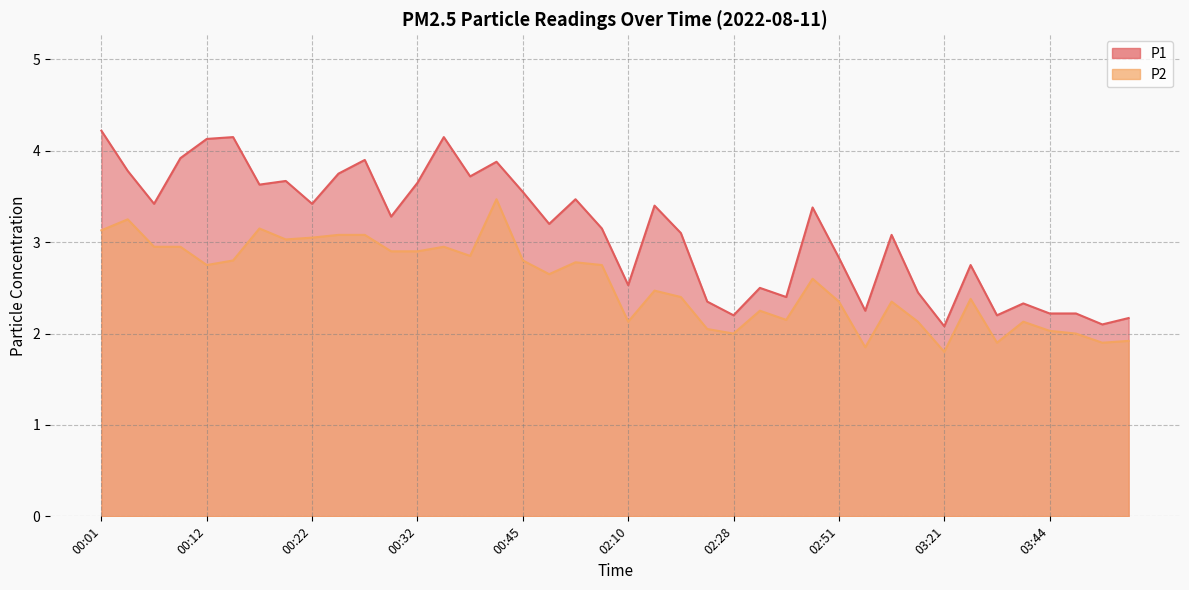

True or false: P2 and P1 cross at least once.

False